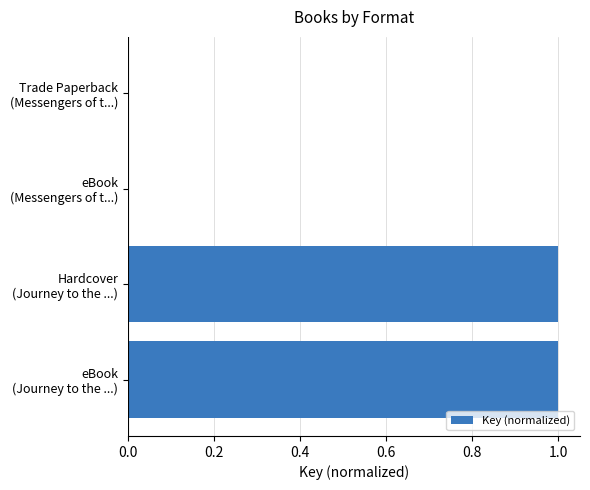

What is the sum of all values?

2.0